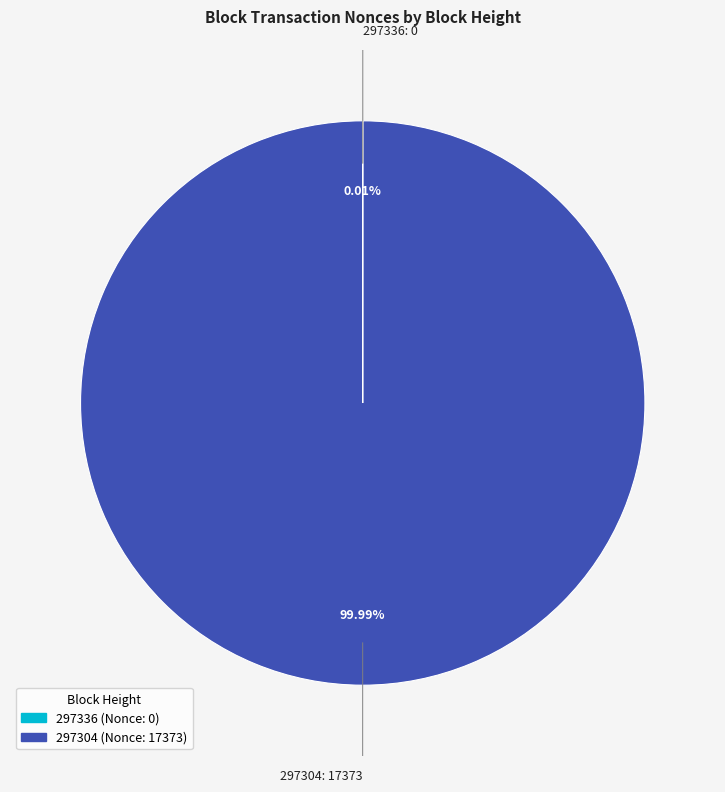

What is the smallest slice in the pie chart?

297336